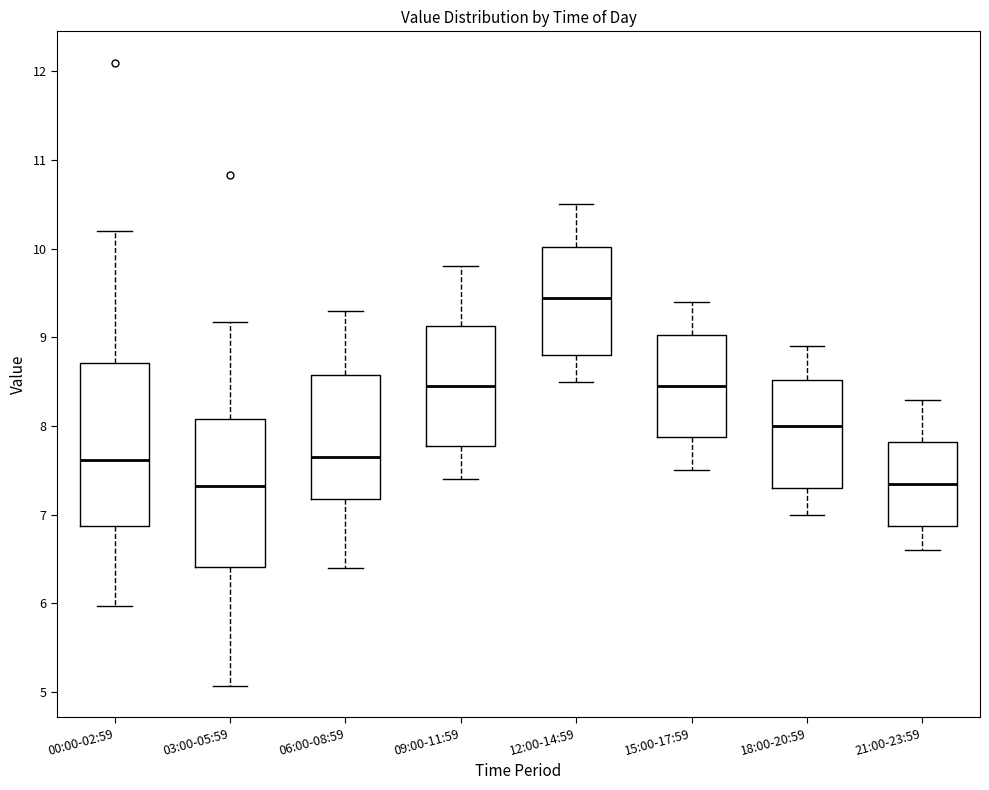

Reading left to right, transcribe this box plot: for each box, give where its median line is, the range the box spans, and where its two whiskers end, as read against the y-axis. The values are not printed on the chart, so give them approximately, as read against the axis.

00:00-02:59: median 7.6, box 6.9 to 8.7, whiskers 6.0 to 10.2
03:00-05:59: median 7.3, box 6.4 to 8.1, whiskers 5.1 to 9.2
06:00-08:59: median 7.7, box 7.2 to 8.6, whiskers 6.4 to 9.3
09:00-11:59: median 8.5, box 7.8 to 9.1, whiskers 7.4 to 9.8
12:00-14:59: median 9.5, box 8.8 to 10.0, whiskers 8.5 to 10.5
15:00-17:59: median 8.5, box 7.9 to 9.0, whiskers 7.5 to 9.4
18:00-20:59: median 8.0, box 7.3 to 8.5, whiskers 7.0 to 8.9
21:00-23:59: median 7.4, box 6.9 to 7.8, whiskers 6.6 to 8.3